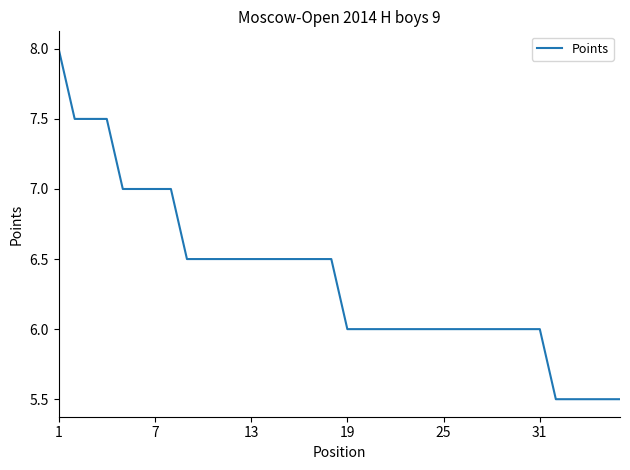

What is the difference between the maximum and minimum values?

2.5